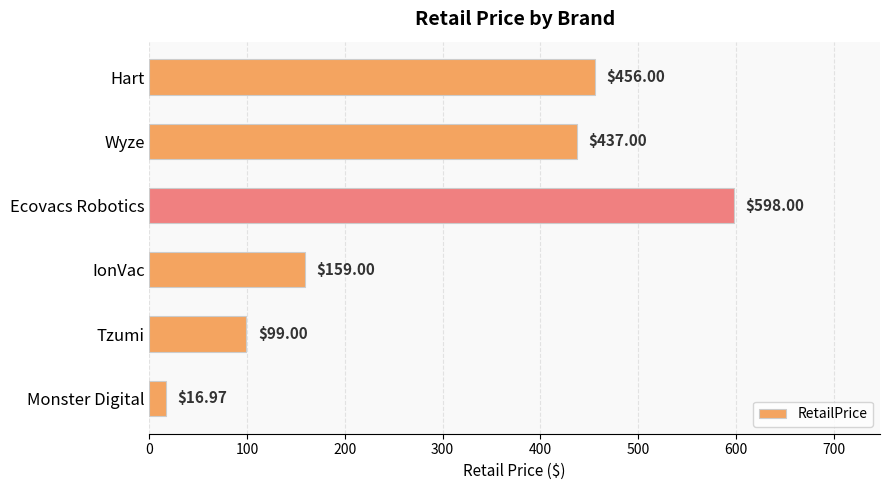

What is the label of the 5th bar from the bottom?

Wyze